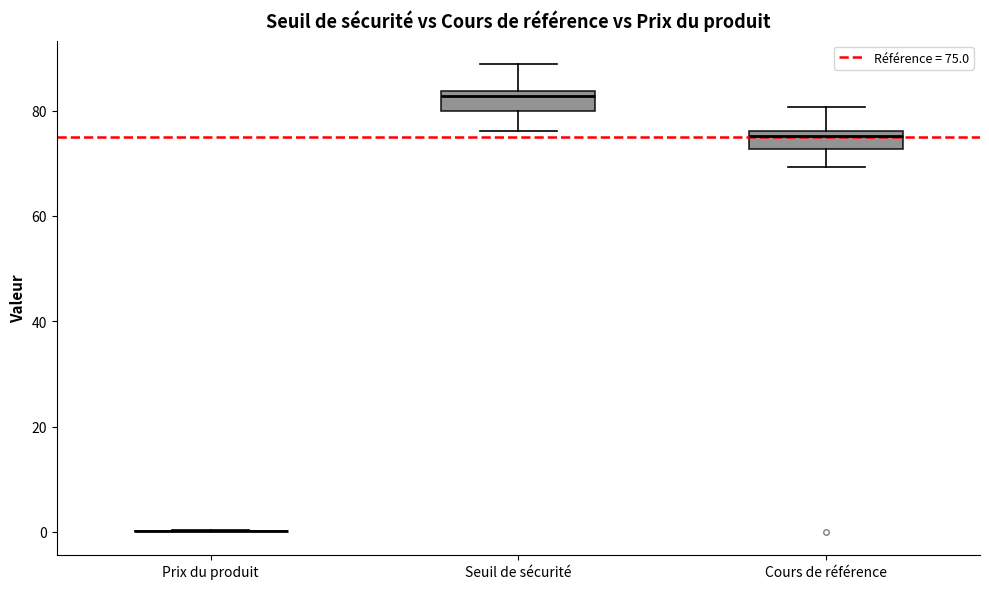

Where is the lower edge of the box for Cours de référence on the y-axis? The values are not printed on the chart, so give them approximately, as read against the axis.

72